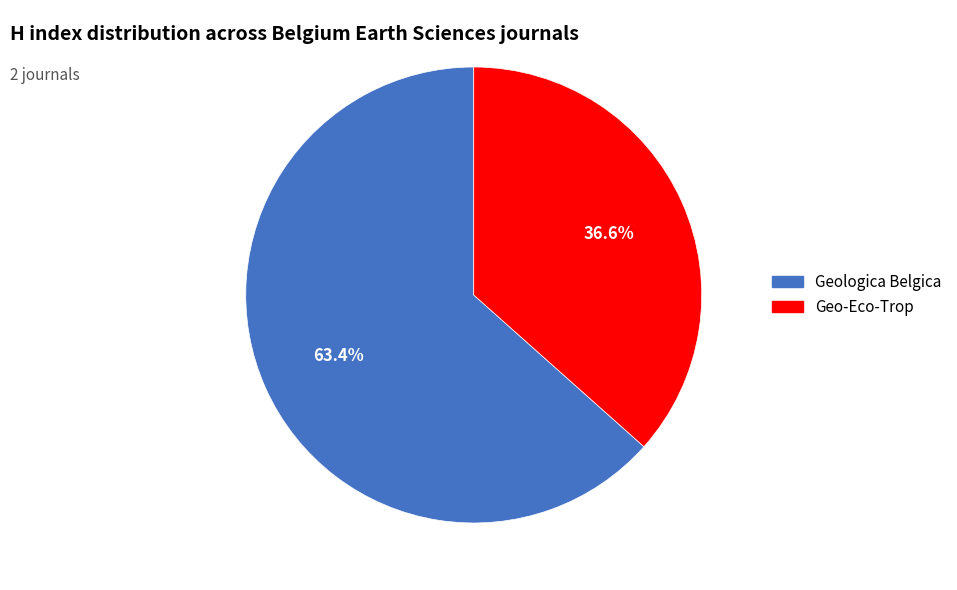

How many segments does this pie chart have?

2